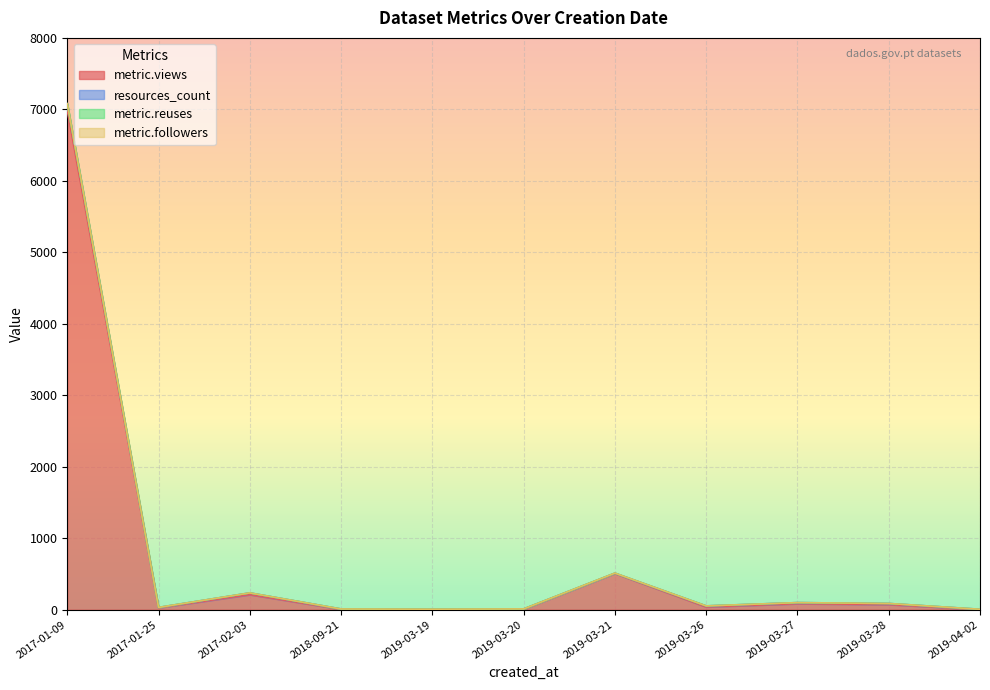

What is the sum of the resources_count values at 2019-03-28 and 2017-01-09?

10